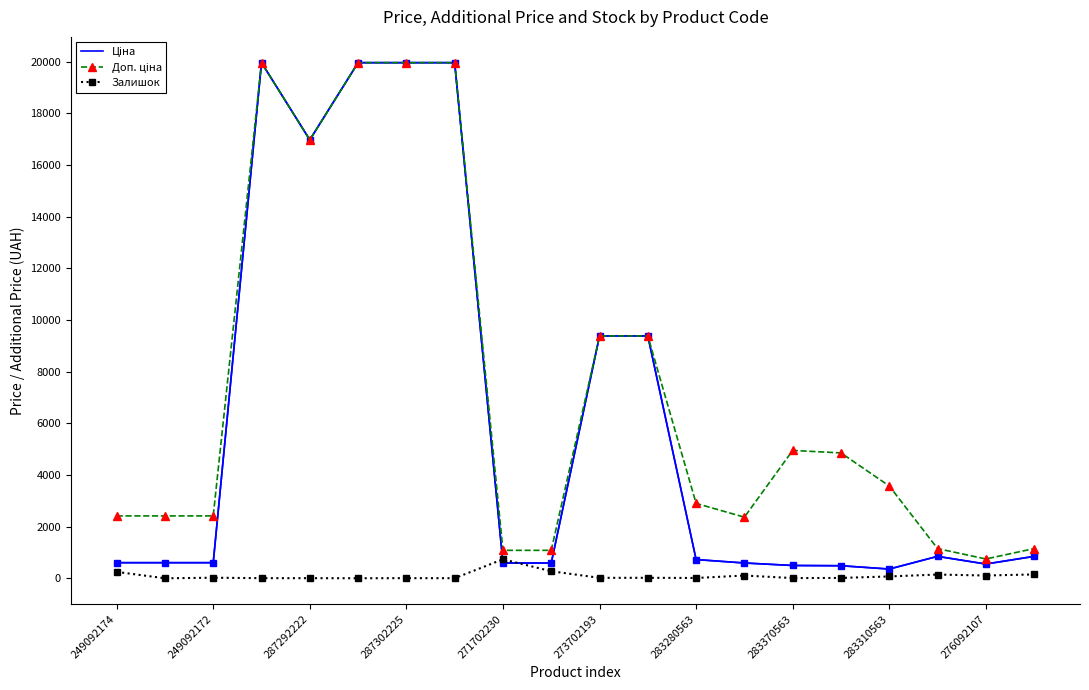

In Залишок, how many points are lower than both neighbors (excluding endpoints)?

7